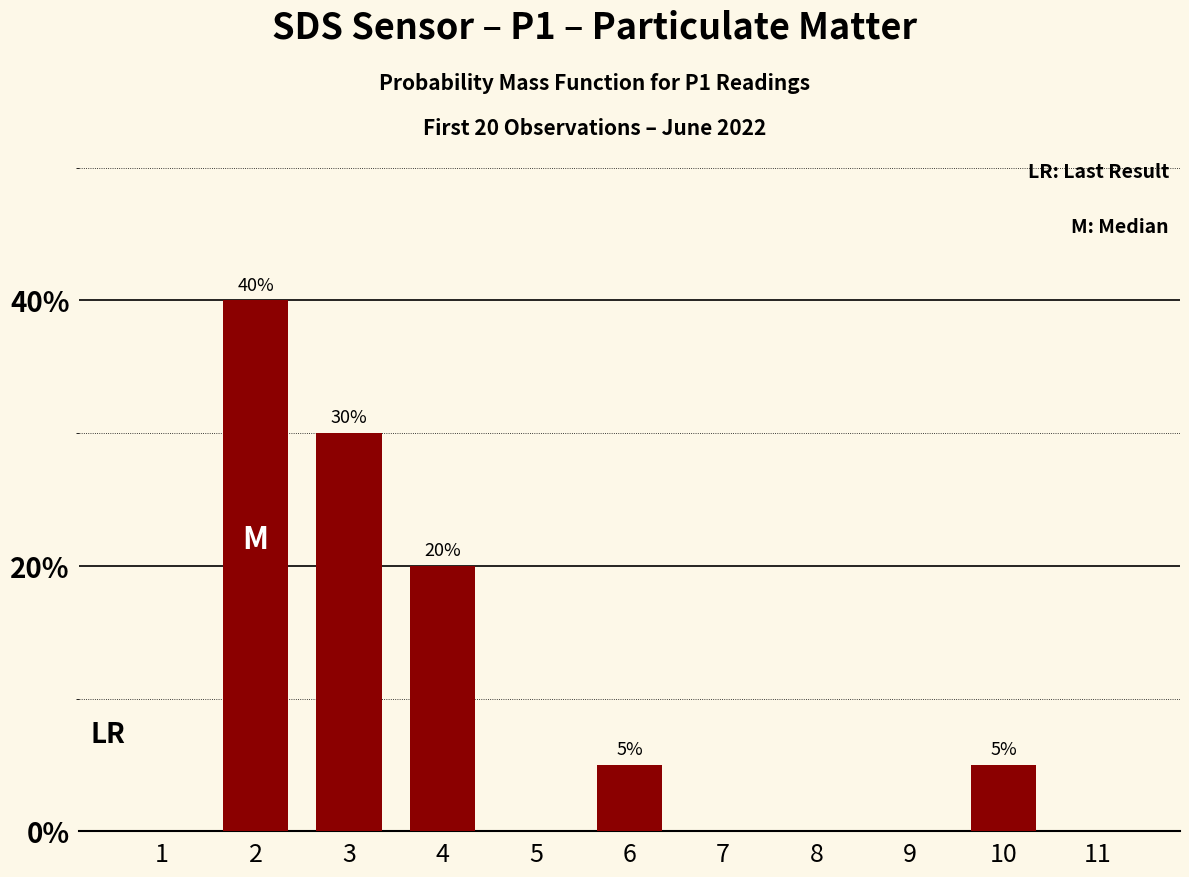

Reading left to right, what are all the values shown in this chart?

1=0	2=40	3=30	4=20	5=0	6=5	7=0	8=0	9=0	10=5	11=0